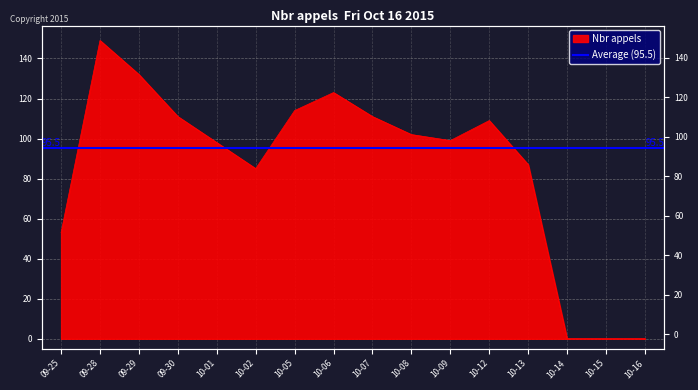

How many values are above zero?

13